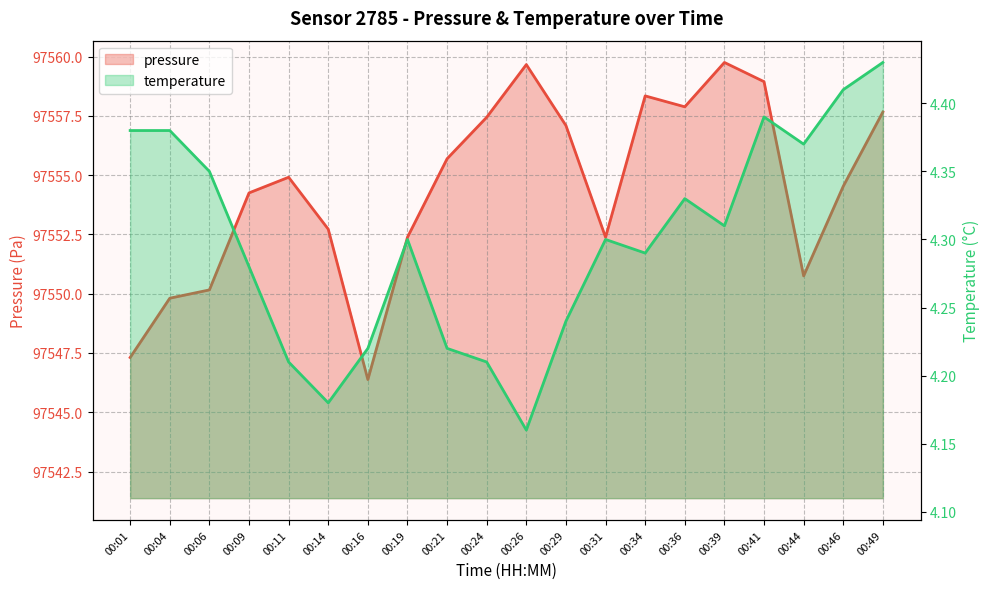

Which series has the largest total across all categories?

pressure